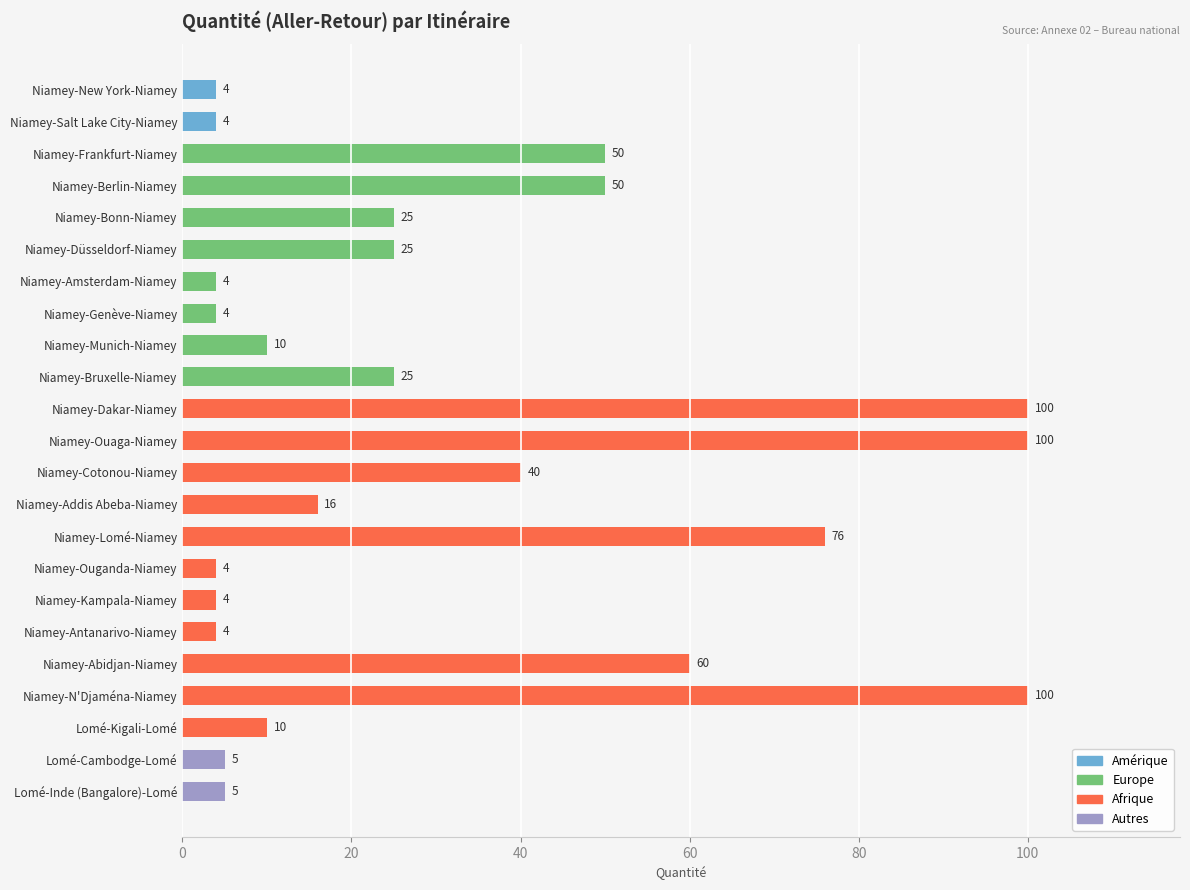

What is the label of the 22nd bar from the top?

Lomé-Cambodge-Lomé